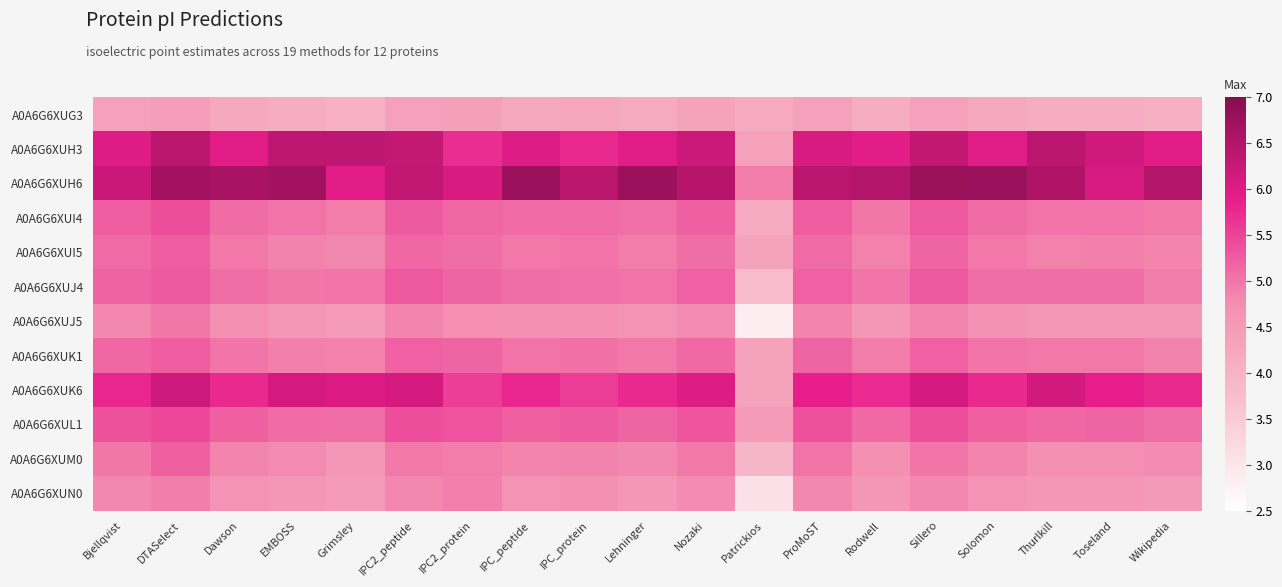

What is the minimum value shown in the chart?

2.9